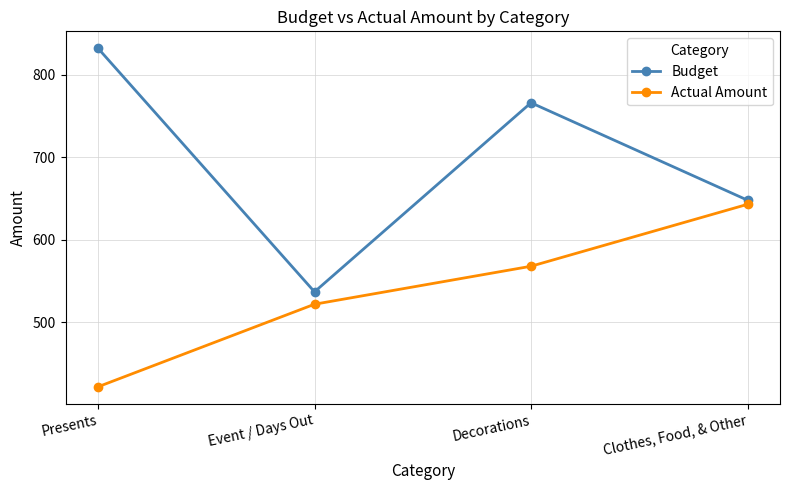

What position from the right is Clothes, Food, & Other?

1